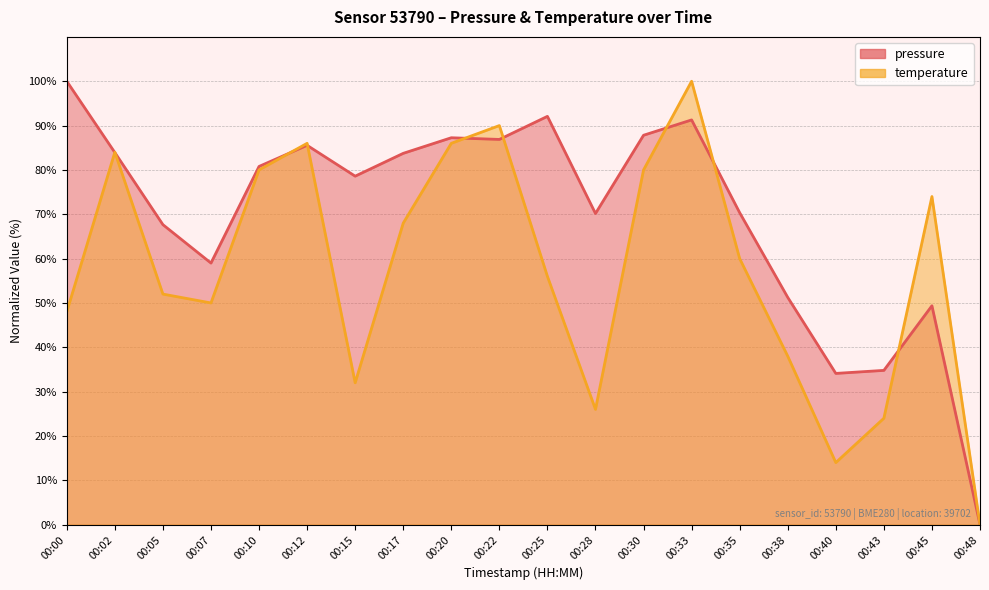

Which series has the largest total across all categories?

pressure